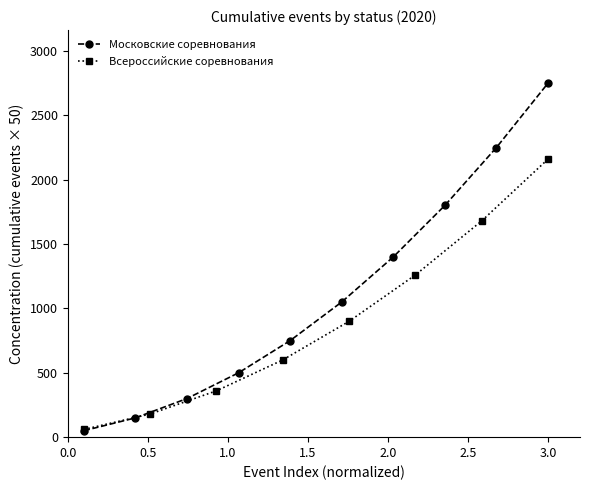

Is this an area chart (filled region under the line)?

No